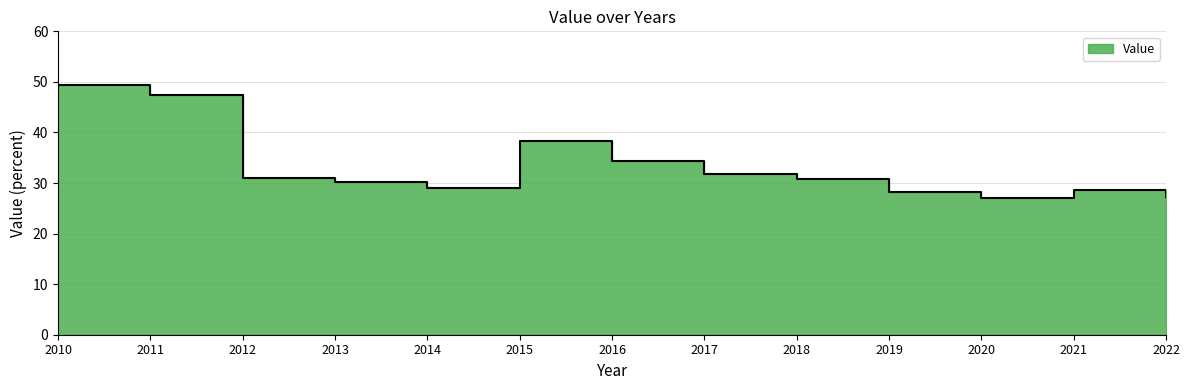

True or false: there are more than 1 points higher than both neighbors.

True